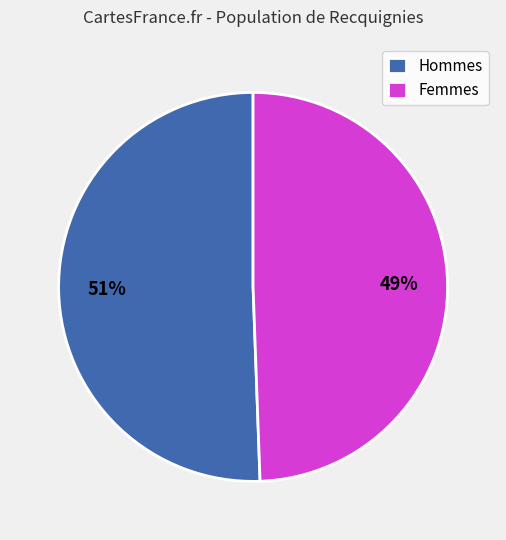

Count the number of slices in the pie.

2